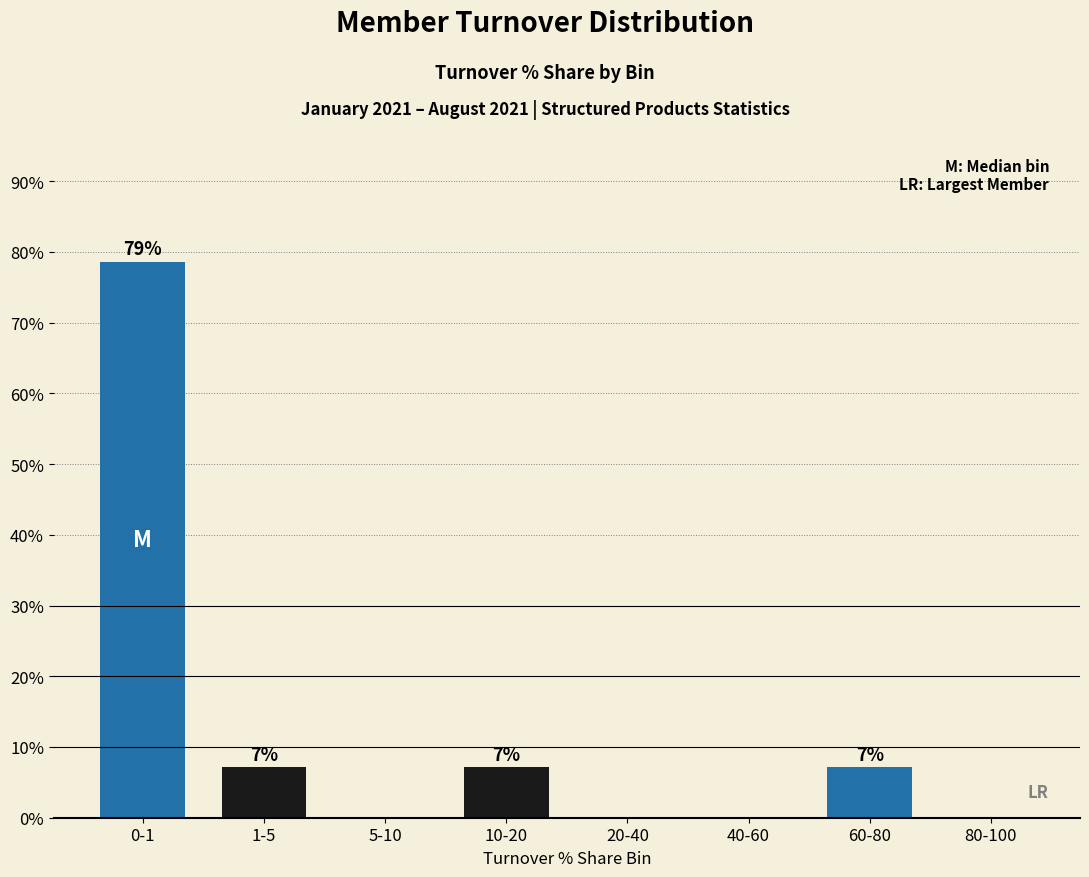

Are the bars horizontal?

No